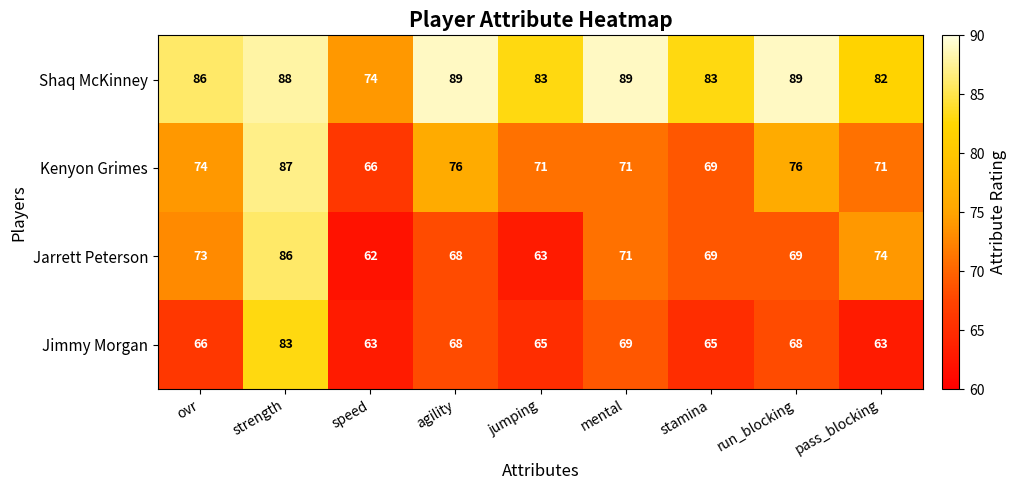

True or false: Shaq McKinney has a value of 83 at stamina.

True